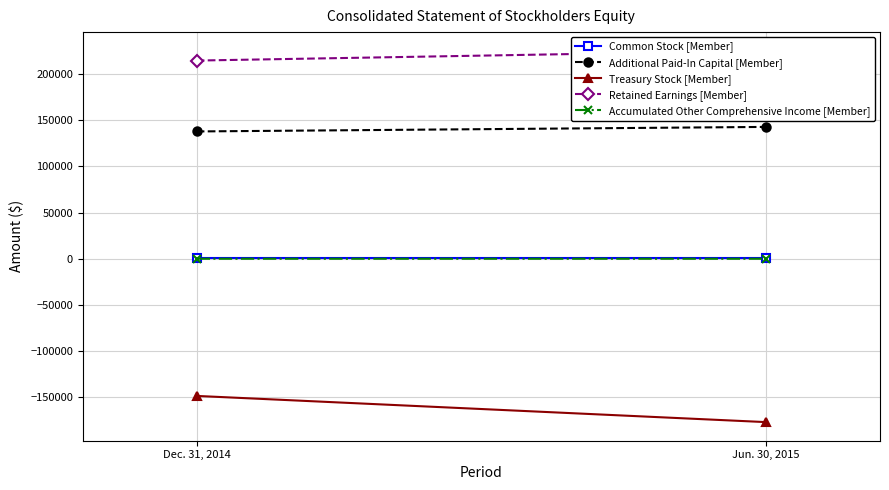

What is the label of the 2nd point from the left?

Jun. 30, 2015